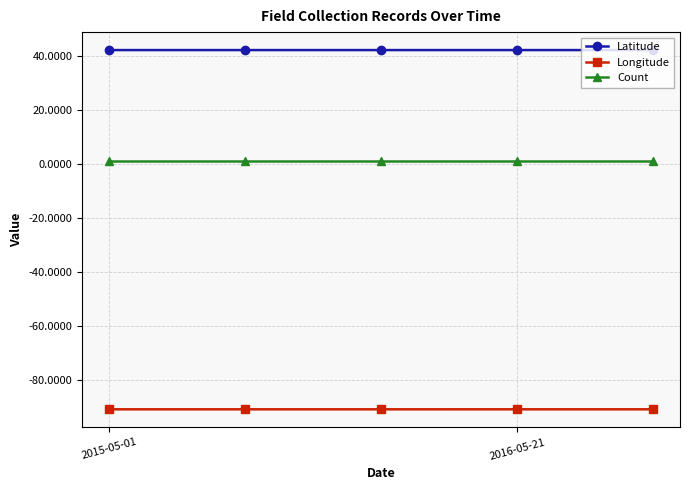

True or false: Longitude has more than 2 interior local peaks.

False